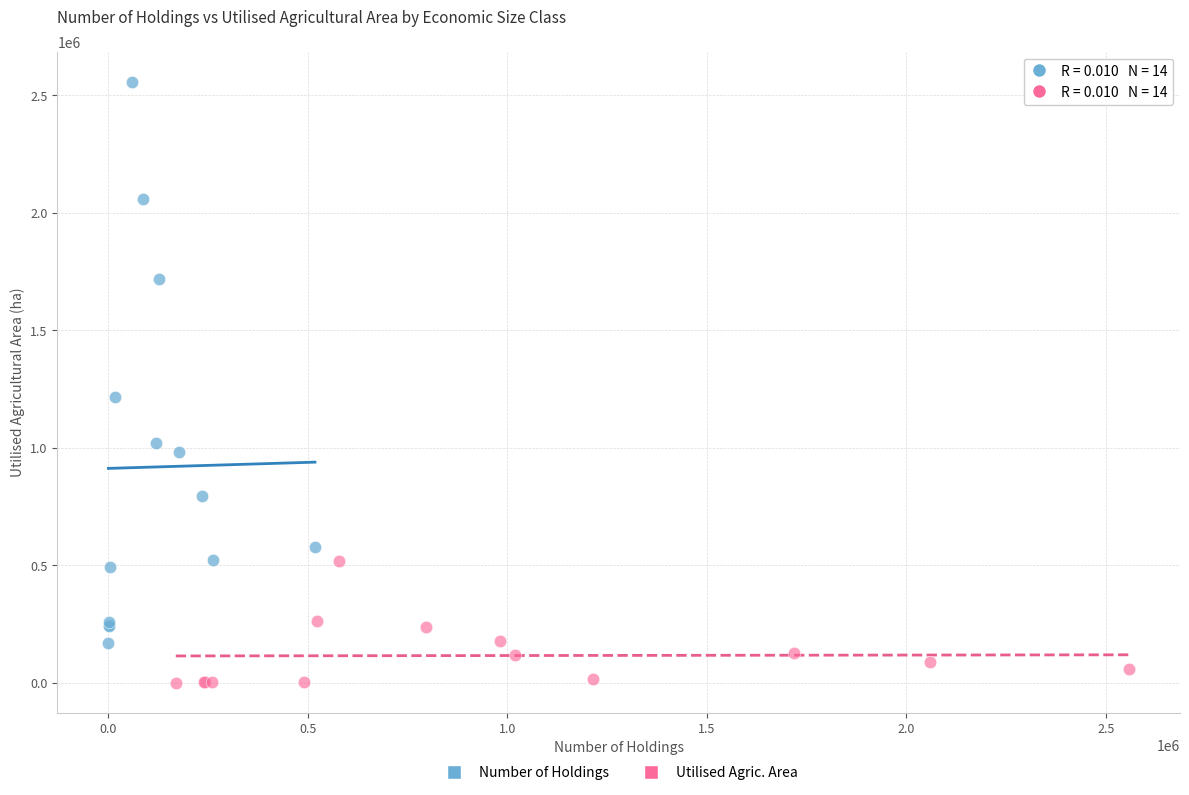

Which series reaches the maximum Y coordinate?

Number of Holdings